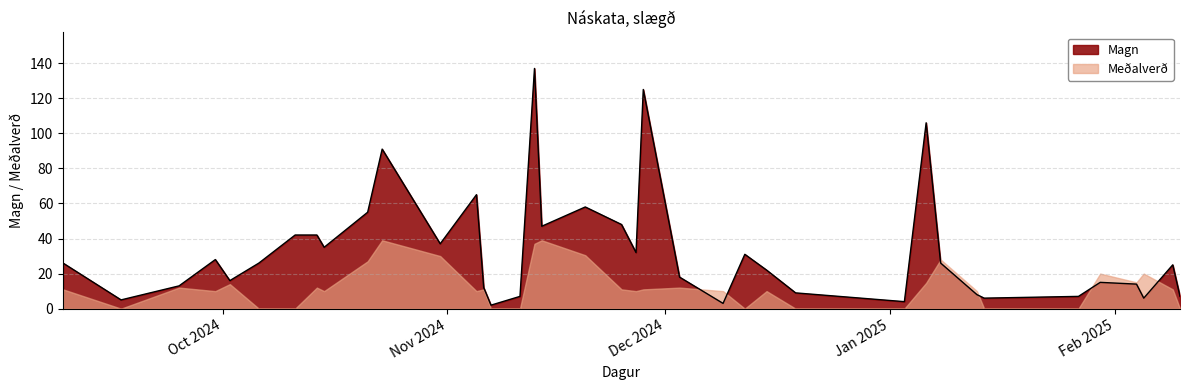

What are all the series names shown in the legend?

Magn, Meðalverð